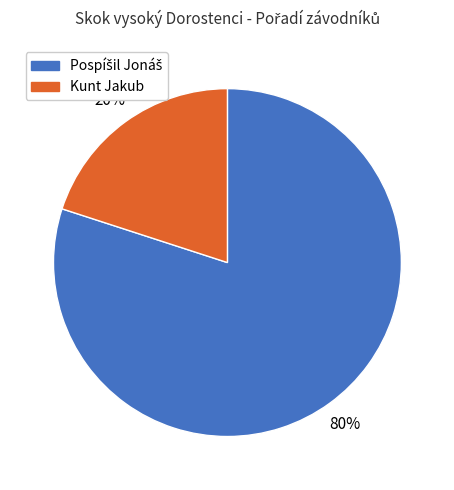

Which slice is the smallest?

Kunt Jakub